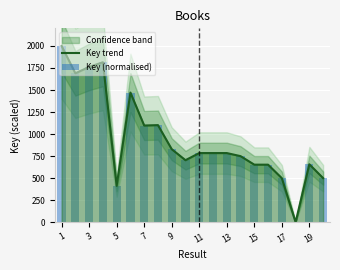

Does the chart contain any negative values?

No